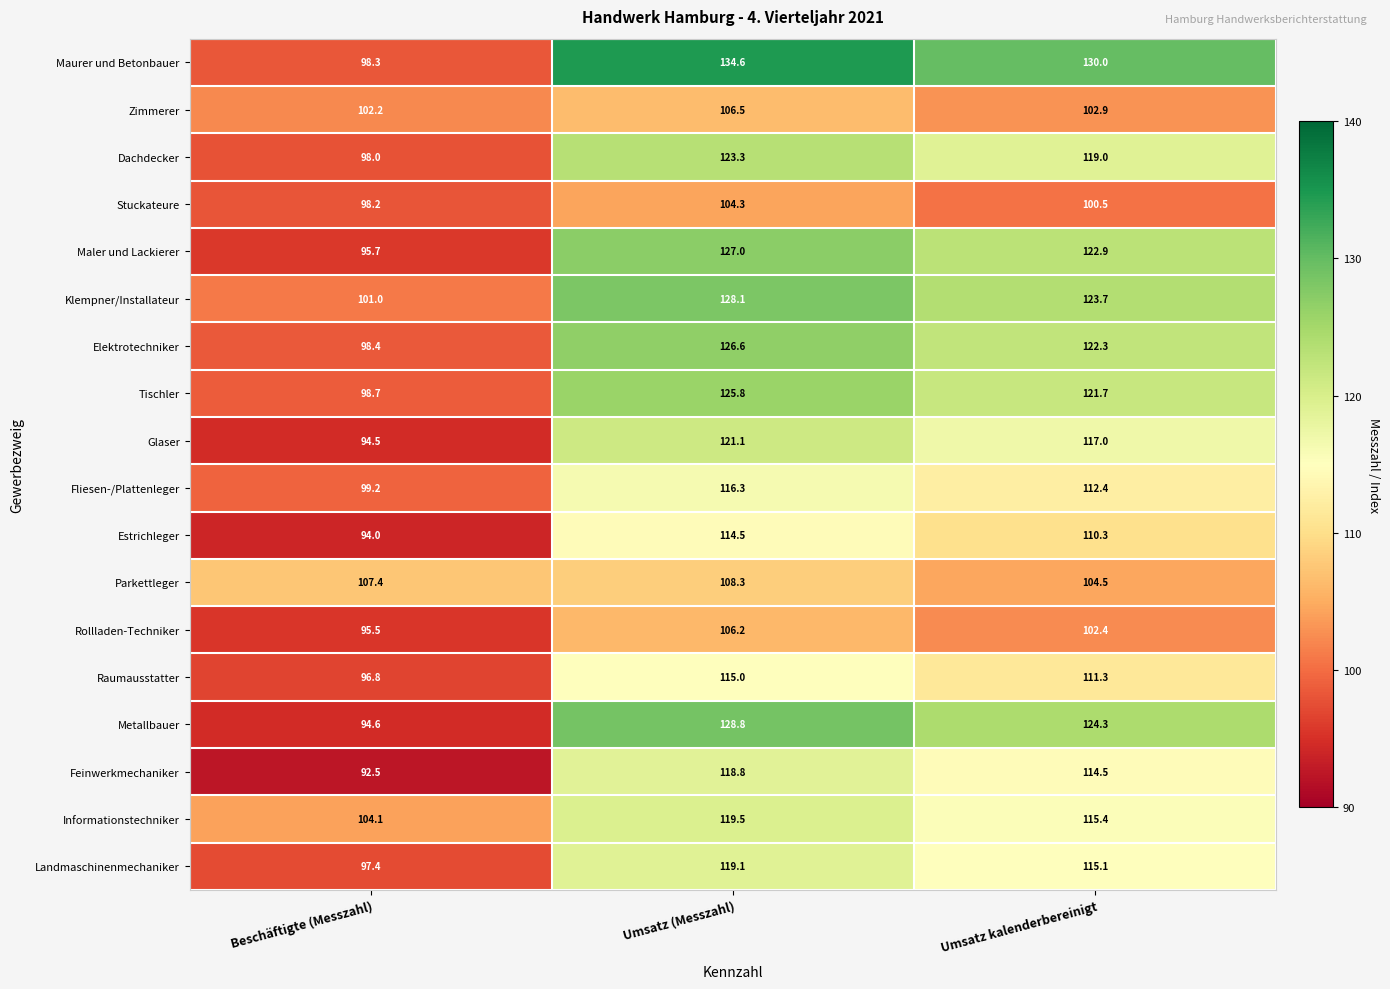

What is the difference between the maximum and minimum values in the Zimmerer series?

4.3